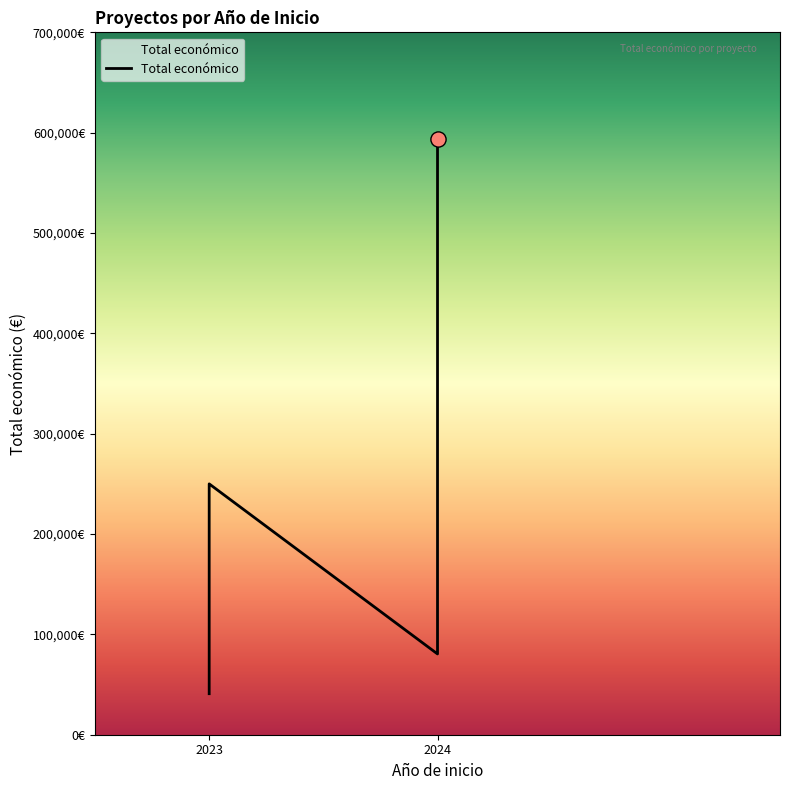

Which series reaches the maximum Y coordinate?

Total económico